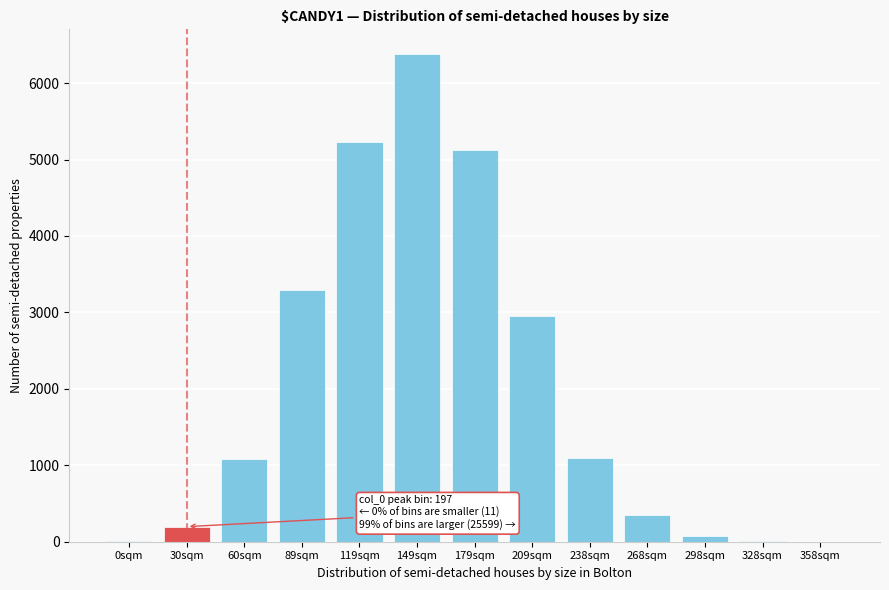

Approximately how many times larger is the value at 119sqm compared to 209sqm?

1.8